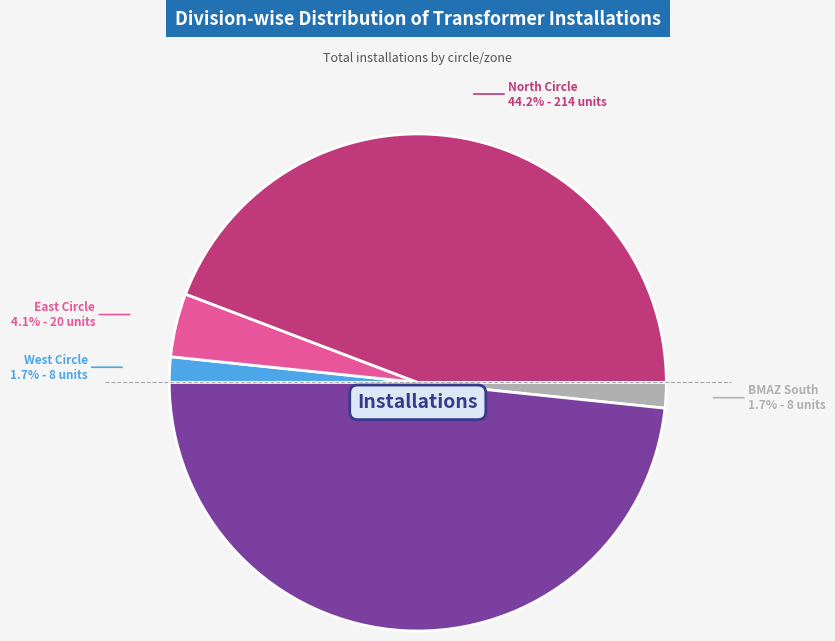

Does any single category account for the majority?

No